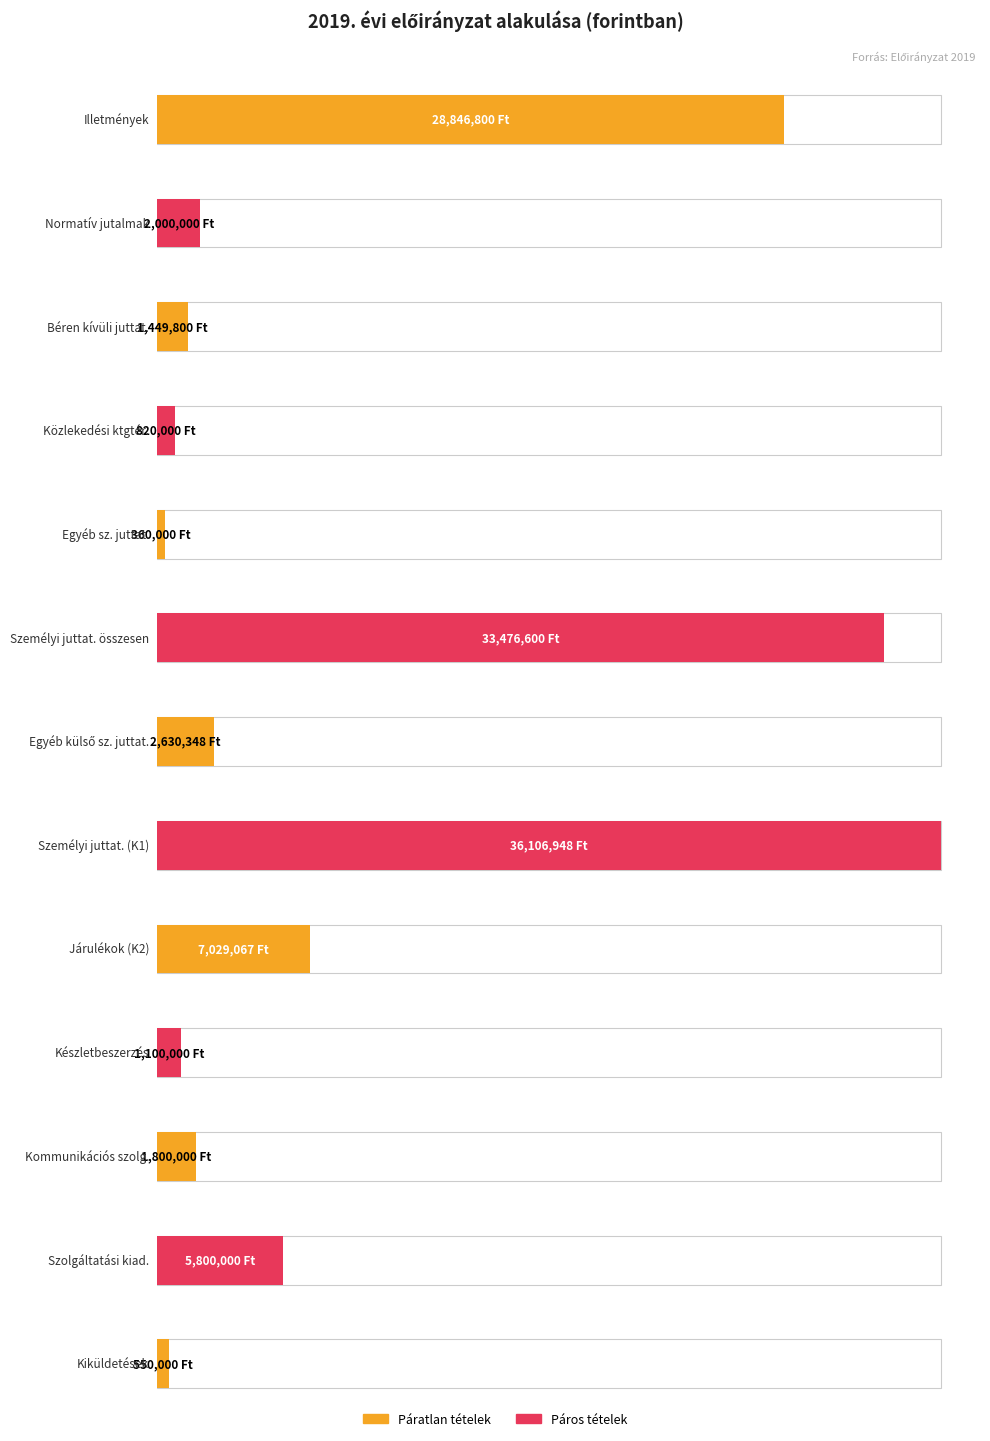

Are the bars horizontal?

Yes